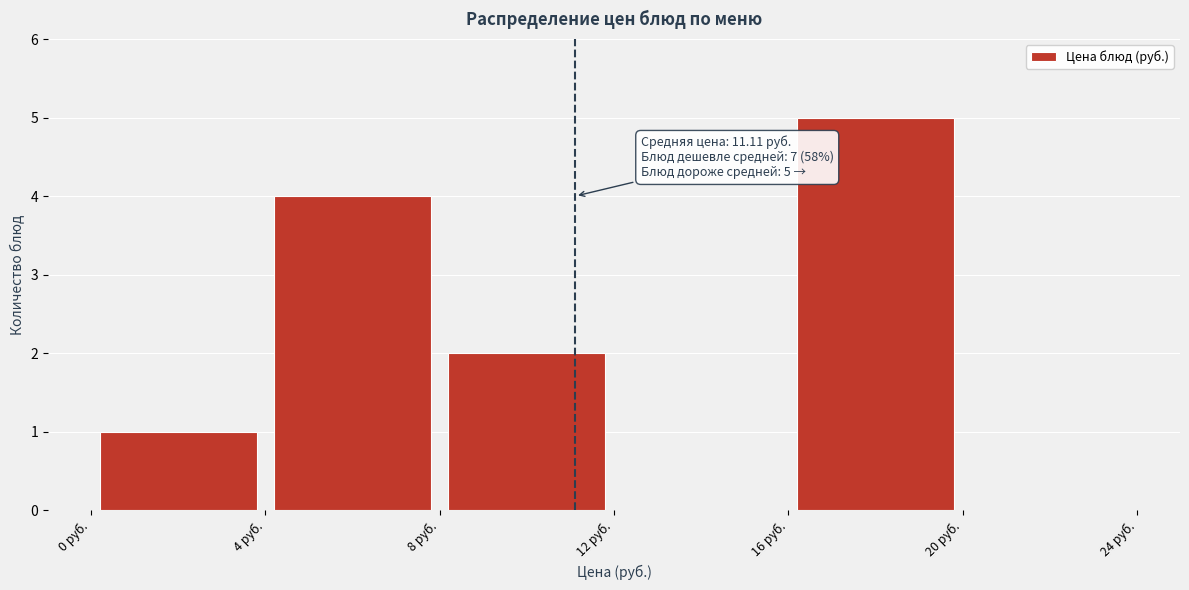

Which range on the x-axis has the tallest bar?

16 to 20